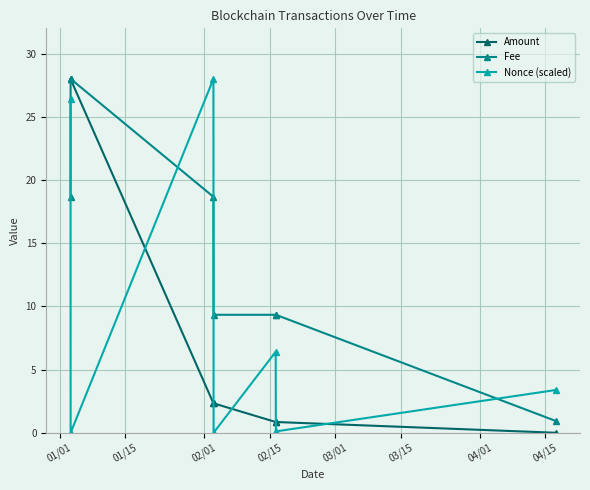

At how many categories does at least one series exceed 17?

3